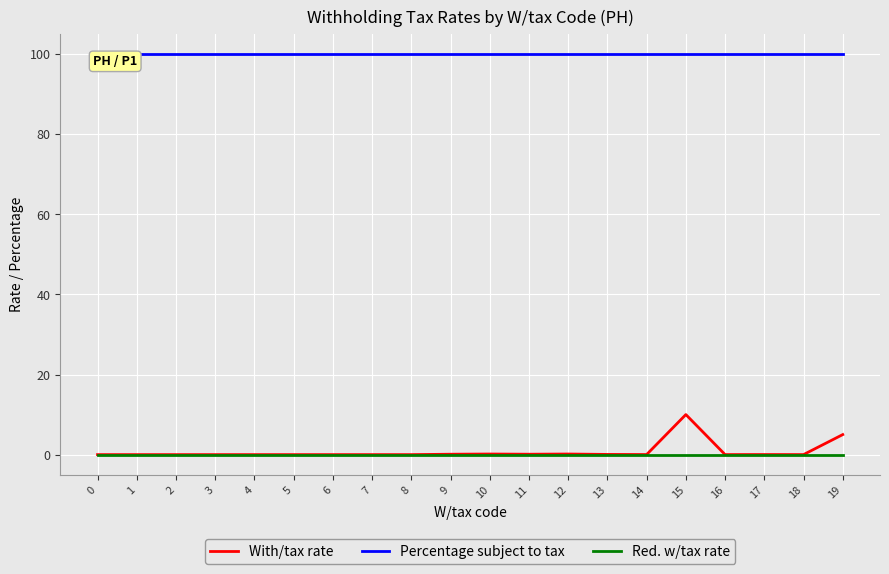

What is the difference between the highest and lowest values at 4?

100.0